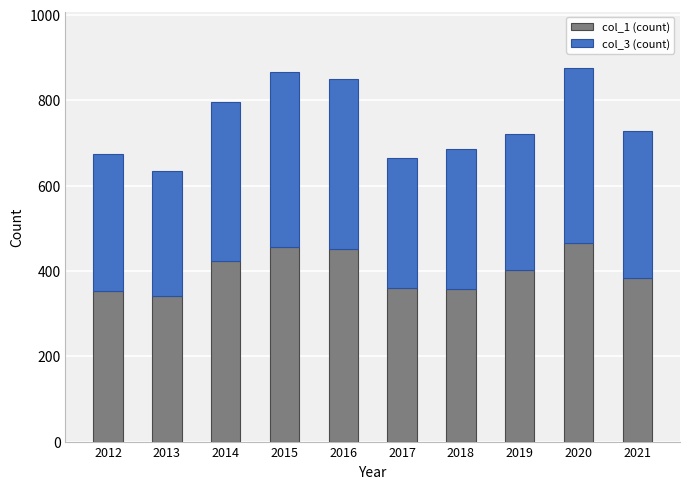

What is the difference between the second highest and minimum values in the col_1 (count) series?

117